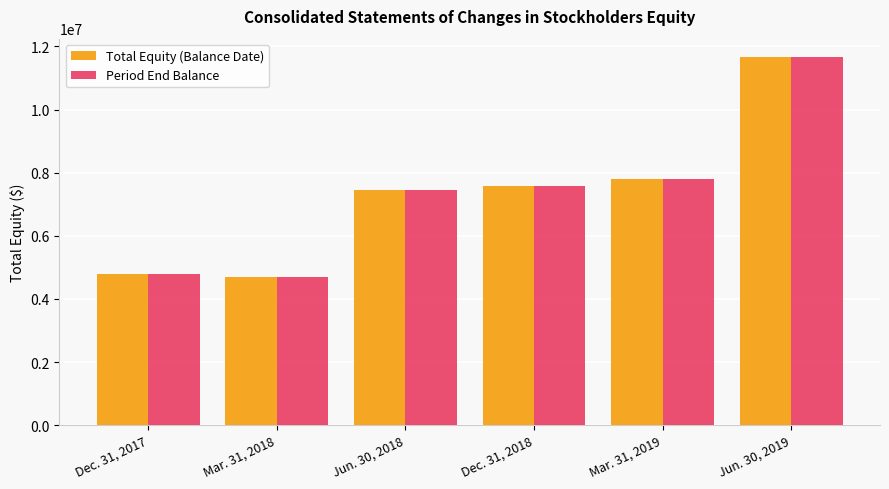

What is the label of the 1st bar from the left?

Dec. 31, 2017